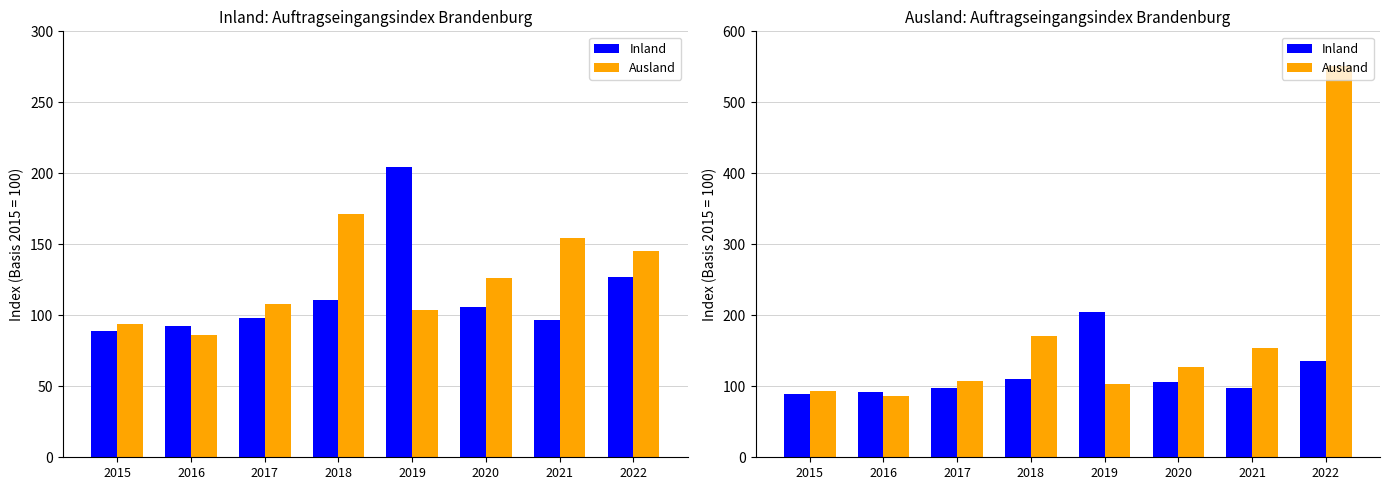

Is the value of Inland at 2020 greater than the value of Ausland at 2022?

No